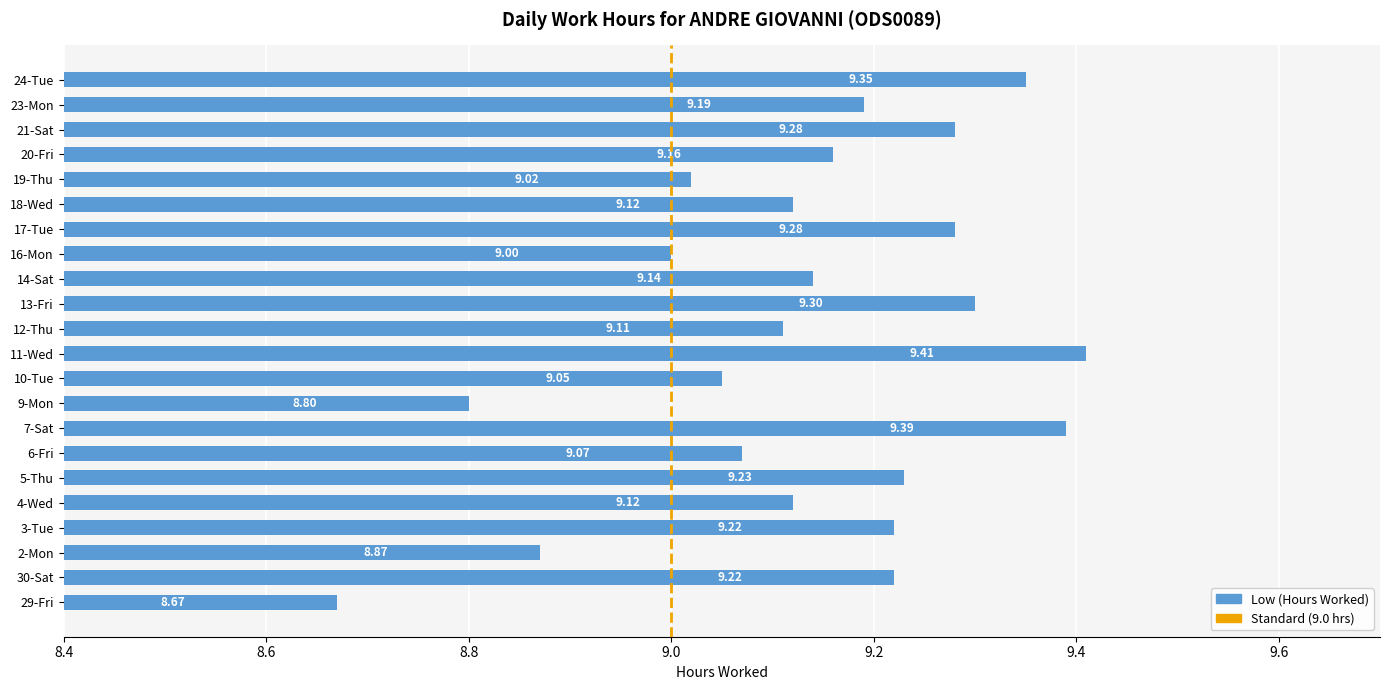

How many data points are less than 9?

3